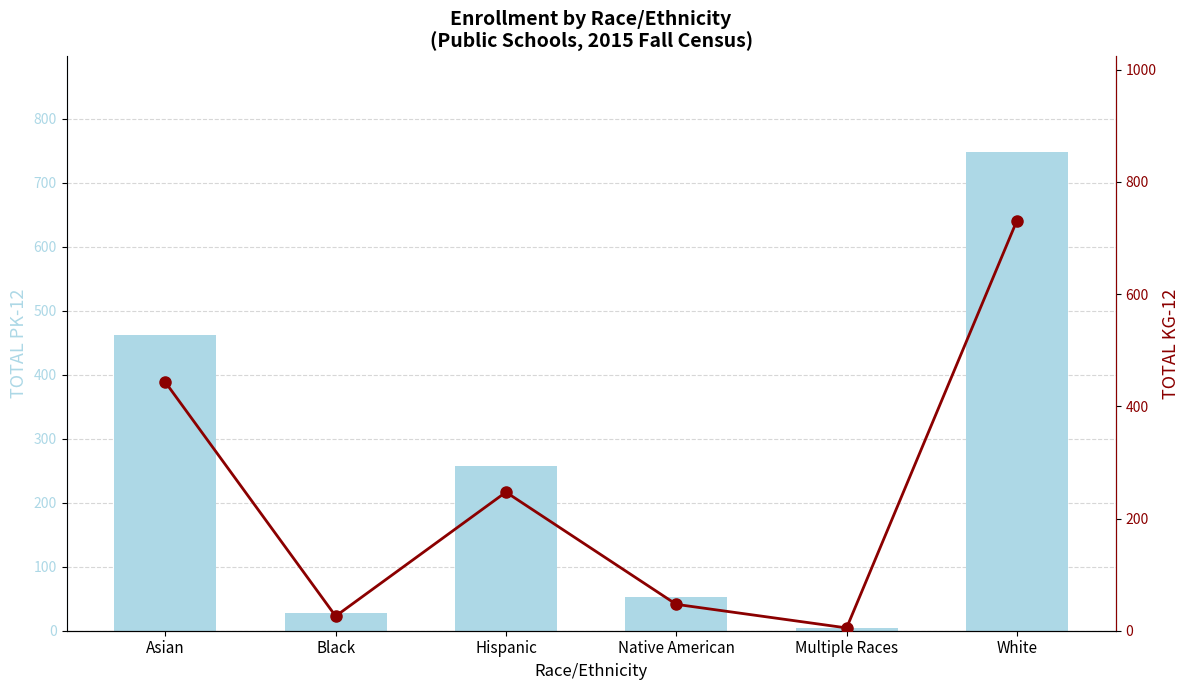

How many data points in TOTAL KG-12 are less than 247?

3